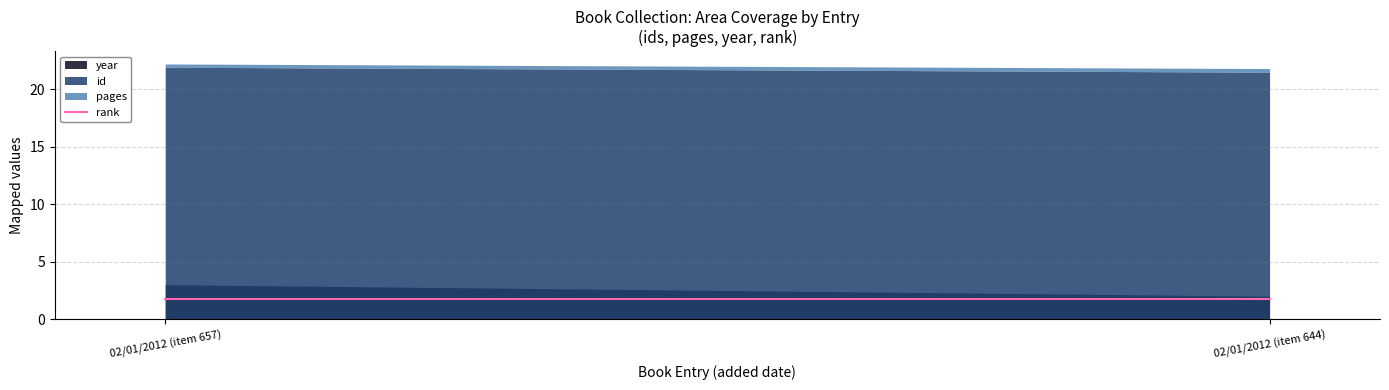

The value of pages at 02/01/2012 (item 644) is 88. True or false?

False